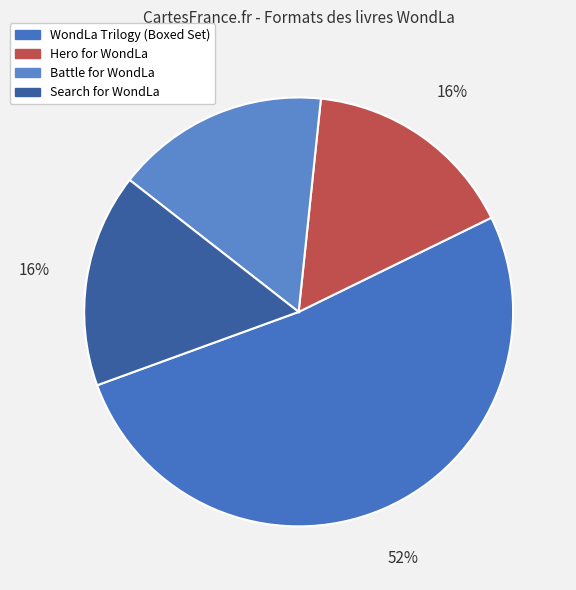

To the nearest percent, what percentage of the pie is Search for WondLa?

16%